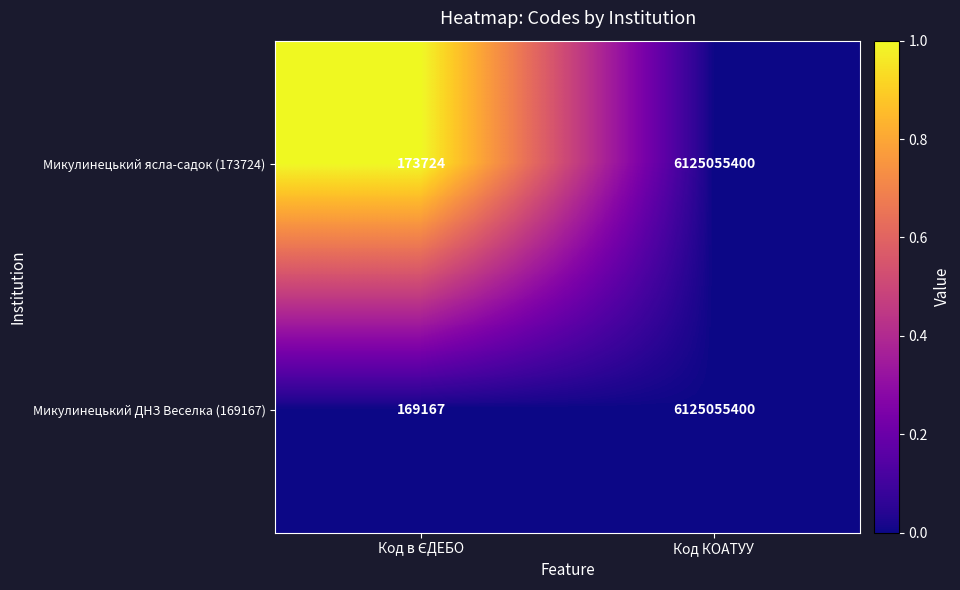

Which series has the widest spread of values?

Микулинецький ДНЗ Веселка (169167)